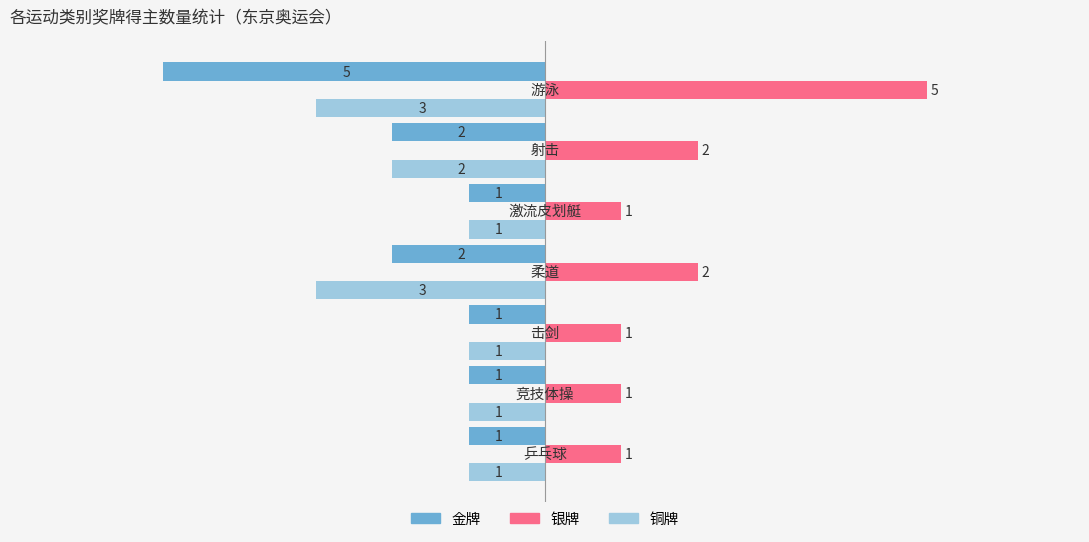

Which series has the largest total across all categories?

银牌